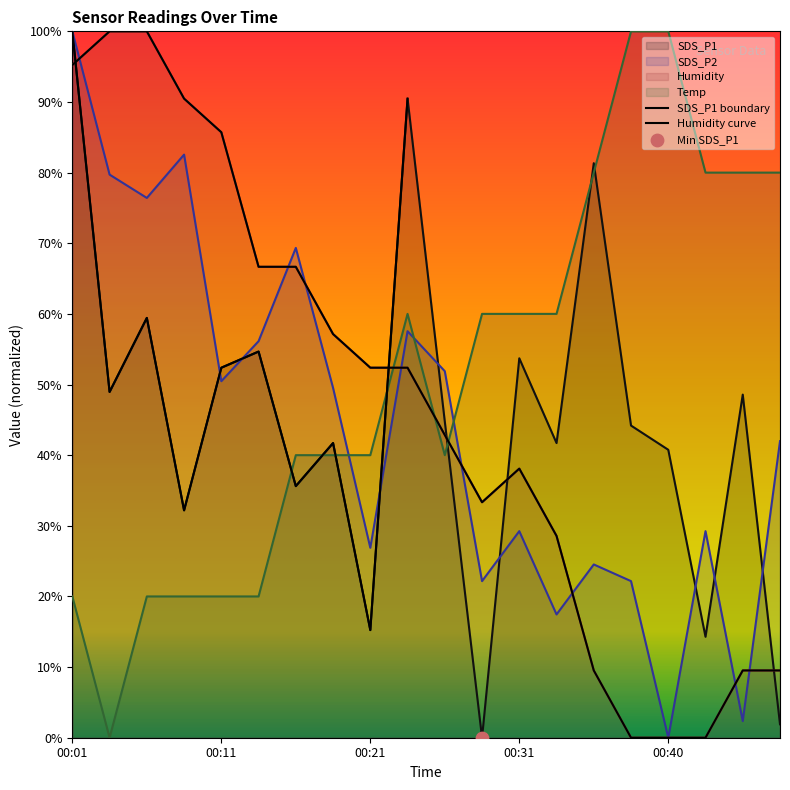

Is the value of SDS_P2 at 00:08 greater than the value of SDS_P1 at 00:23?

No